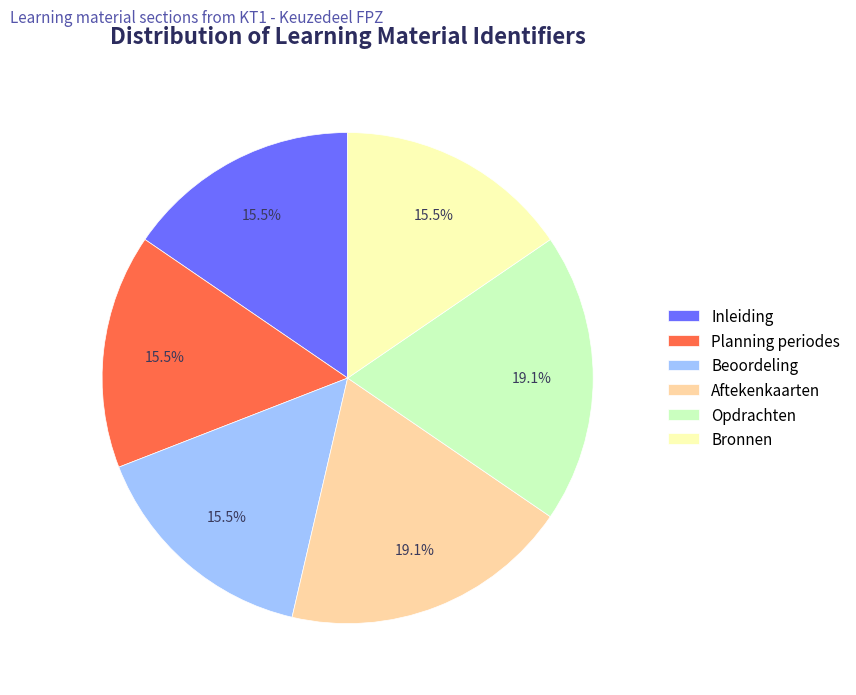

What portion of the pie excludes Planning periodes?

84.5%